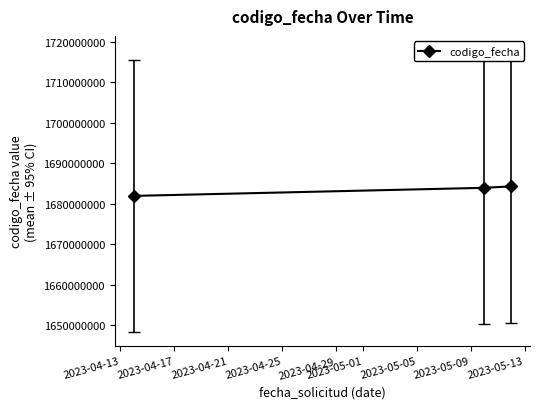

Does the chart have visible grid lines?

No